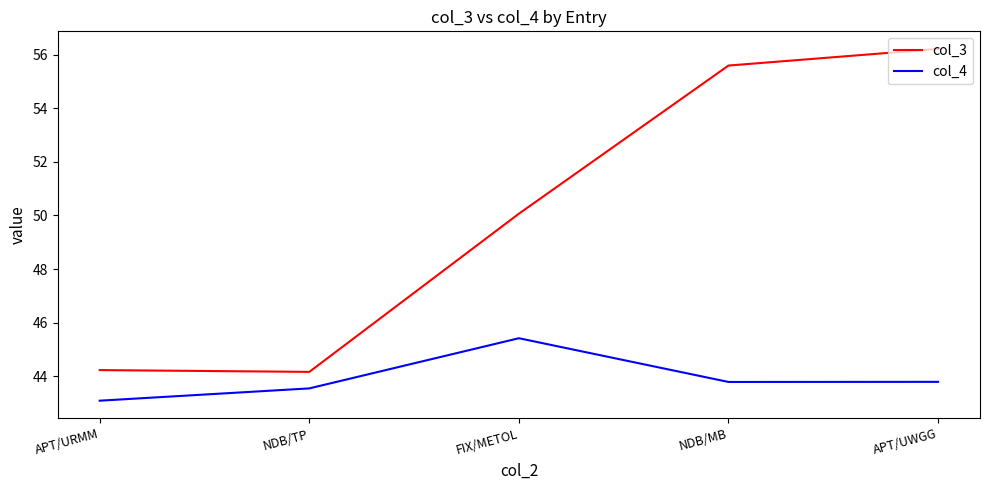

Reading left to right, transcribe all the data shown in this chart.

col_3: APT/URMM=44.2	NDB/TP=44.2	FIX/METOL=50.1	NDB/MB=55.6	APT/UWGG=56.2
col_4: APT/URMM=43.1	NDB/TP=43.5	FIX/METOL=45.4	NDB/MB=43.8	APT/UWGG=43.8